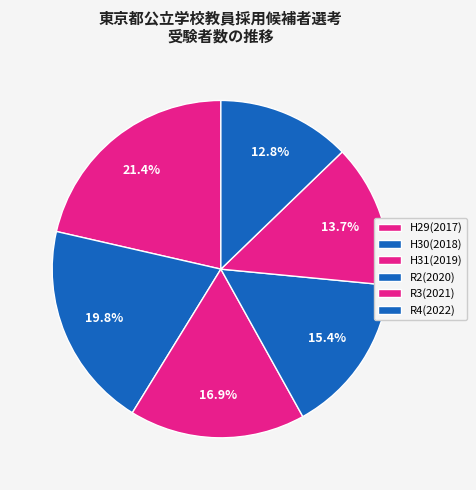

True or false: H29(2017) accounts for 16% of the total.

False